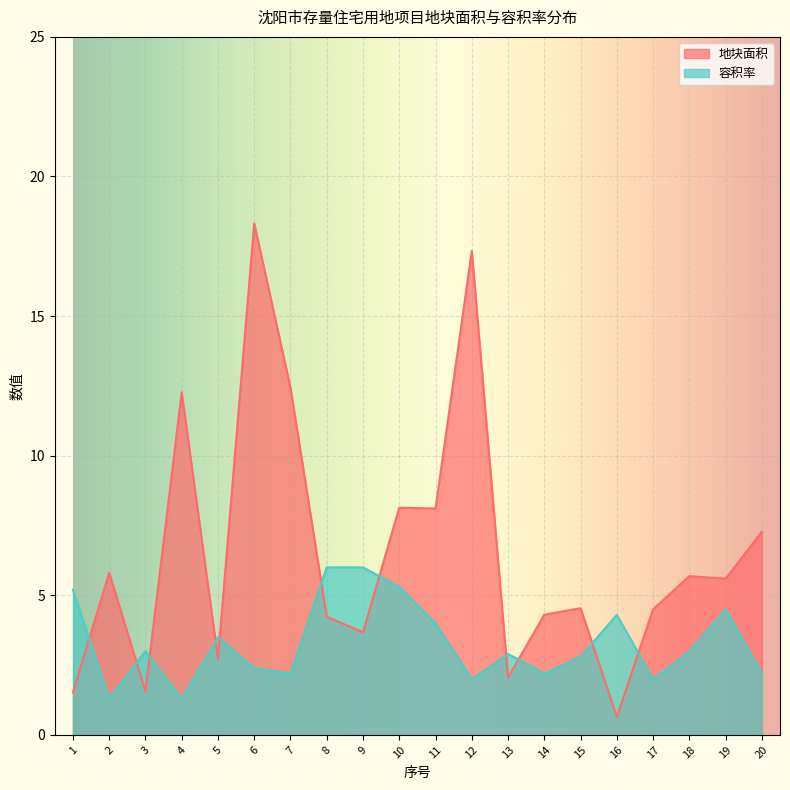

Between 16 and 18, which series saw the biggest shift?

地块面积